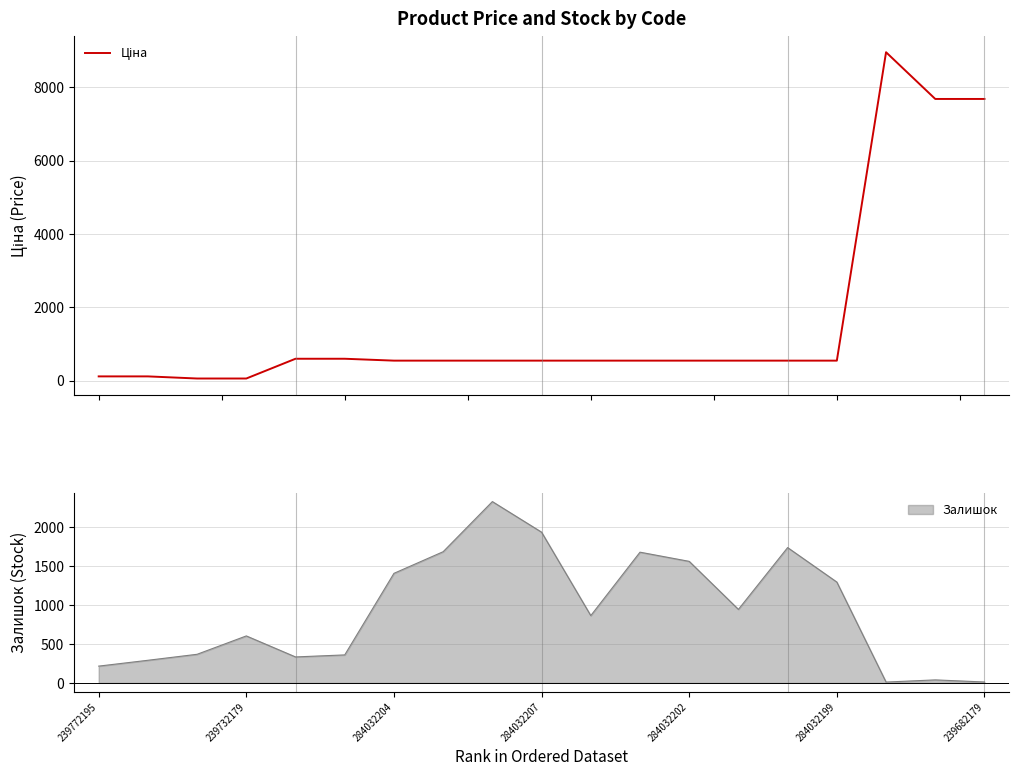

How many data points are above 544?

15